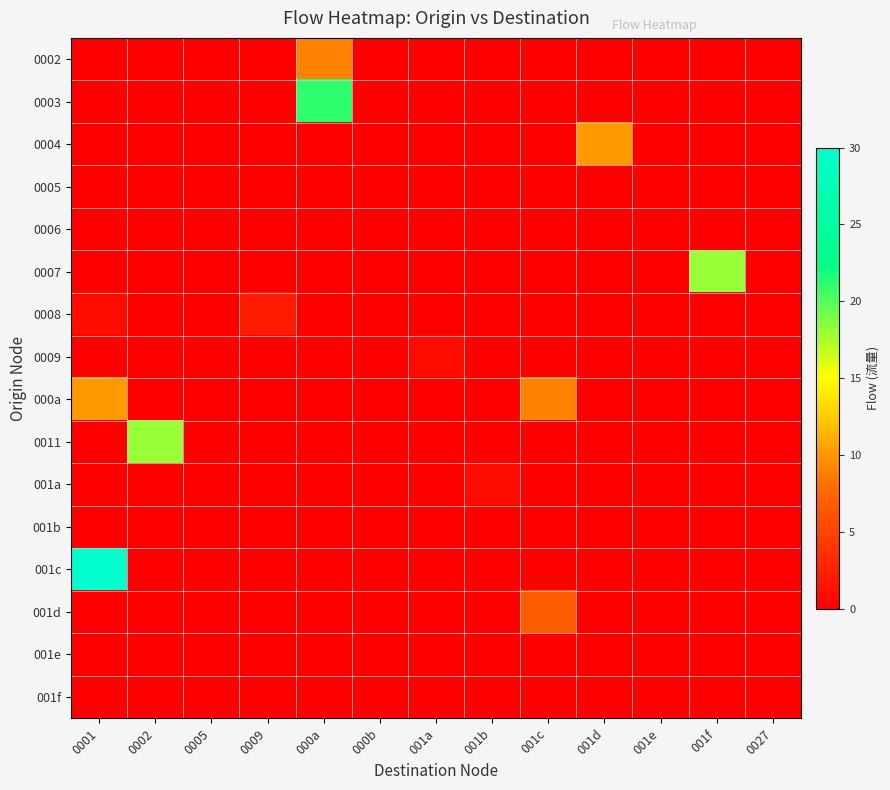

Reading left to right, extract all data points from this chart.

0002: 0001=0	0002=0	0005=0	0009=0	000a=9	000b=0	001a=0	001b=0	001c=0	001d=0	001e=0	001f=0	0027=0
0003: 0001=0	0002=0	0005=0	0009=0	000a=21	000b=0	001a=0	001b=0	001c=0	001d=0	001e=0	001f=0	0027=0
0004: 0001=0	0002=0	0005=0	0009=0	000a=0	000b=0	001a=0	001b=0	001c=0	001d=10	001e=0	001f=0	0027=0
0005: 0001=0	0002=0	0005=0	0009=0	000a=0	000b=0	001a=0	001b=0	001c=0	001d=0	001e=0	001f=0	0027=0
0006: 0001=0	0002=0	0005=0	0009=0	000a=0	000b=0	001a=0	001b=0	001c=0	001d=0	001e=0	001f=0	0027=0
0007: 0001=0	0002=0	0005=0	0009=0	000a=0	000b=0	001a=0	001b=0	001c=0	001d=0	001e=0	001f=18	0027=0
0008: 0001=1	0002=0	0005=0	0009=2	000a=0	000b=0	001a=0	001b=0	001c=0	001d=0	001e=0	001f=0	0027=0
0009: 0001=0	0002=0	0005=0	0009=0	000a=0	000b=0	001a=1	001b=0	001c=0	001d=0	001e=0	001f=0	0027=0
000a: 0001=10	0002=0	0005=0	0009=0	000a=0	000b=0	001a=0	001b=0	001c=9	001d=0	001e=0	001f=0	0027=0
0011: 0001=0	0002=18	0005=0	0009=0	000a=0	000b=0	001a=0	001b=0	001c=0	001d=0	001e=0	001f=0	0027=0
001a: 0001=0	0002=0	0005=0	0009=0	000a=0	000b=0	001a=0	001b=1	001c=0	001d=0	001e=0	001f=0	0027=0
001b: 0001=0	0002=0	0005=0	0009=0	000a=0	000b=0	001a=0	001b=0	001c=0	001d=0	001e=0	001f=0	0027=0
001c: 0001=30	0002=0	0005=0	0009=0	000a=0	000b=0	001a=0	001b=0	001c=0	001d=0	001e=0	001f=0	0027=0
001d: 0001=0	0002=0	0005=0	0009=0	000a=0	000b=0	001a=0	001b=0	001c=7	001d=0	001e=0	001f=0	0027=0
001e: 0001=0	0002=0	0005=0	0009=0	000a=0	000b=0	001a=0	001b=0	001c=0	001d=0	001e=0	001f=0	0027=0
001f: 0001=0	0002=0	0005=0	0009=0	000a=0	000b=0	001a=0	001b=0	001c=0	001d=0	001e=0	001f=0	0027=0